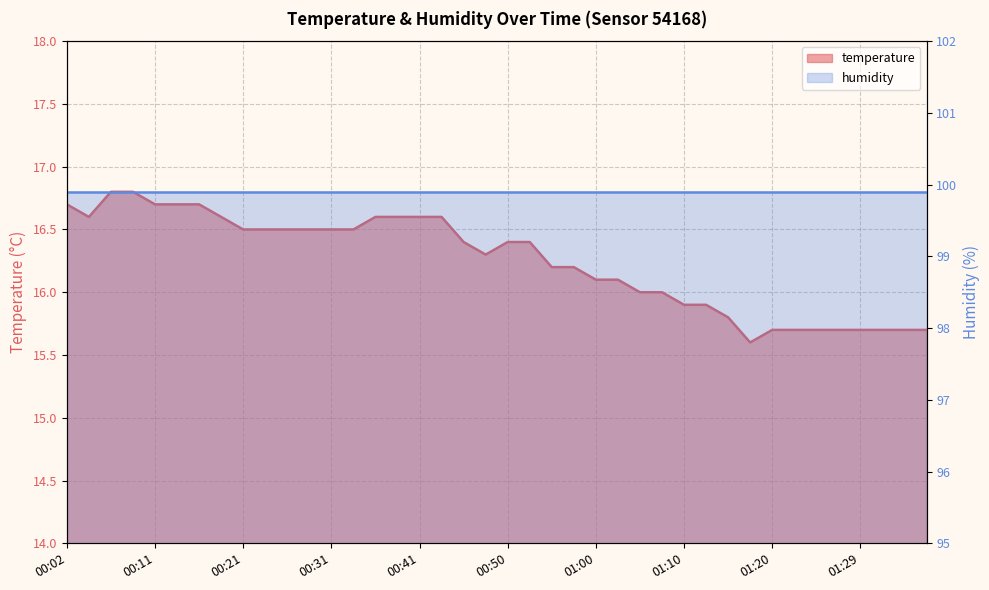

How many values exceed 16?

26